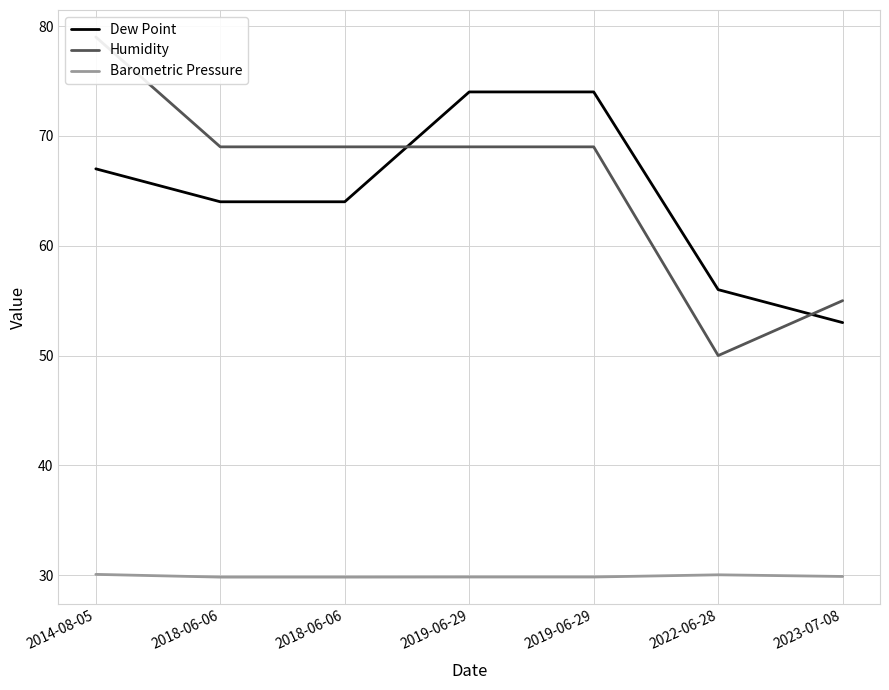

What is the lowest value of the Humidity series?

50.0